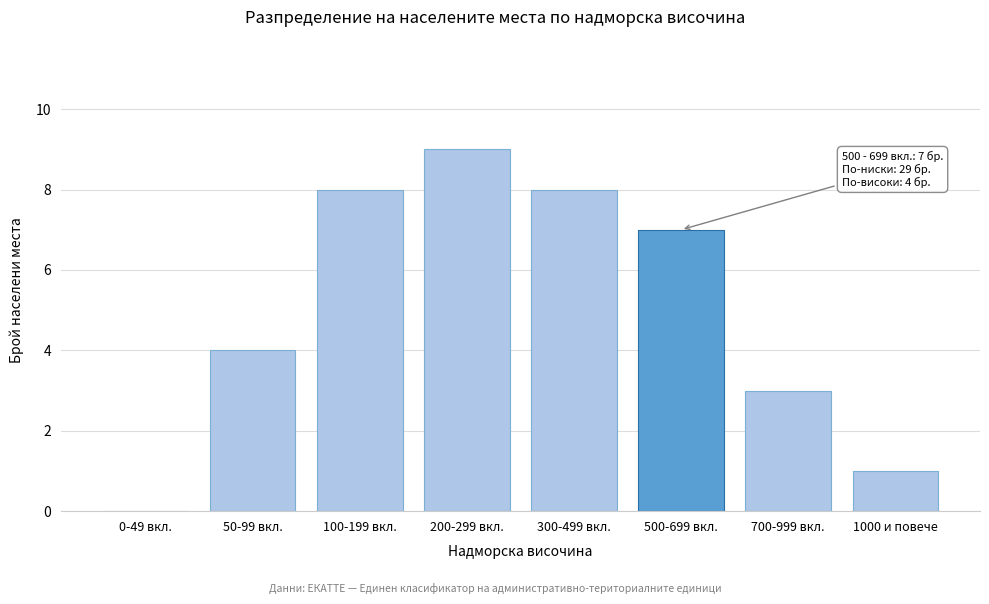

Reading left to right, extract all data points from this chart.

0-49 вкл.=0	50-99 вкл.=4	100-199 вкл.=8	200-299 вкл.=9	300-499 вкл.=8	500-699 вкл.=7	700-999 вкл.=3	1000 и повече=1